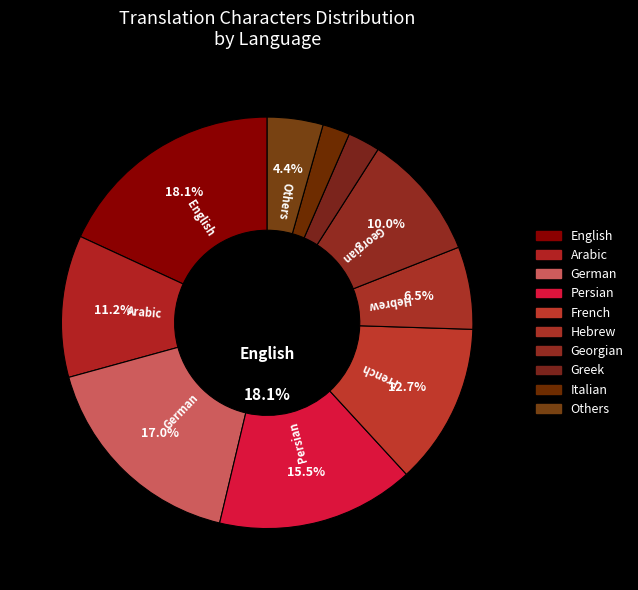

What percentage do Georgian and Greek together represent?

12.5%